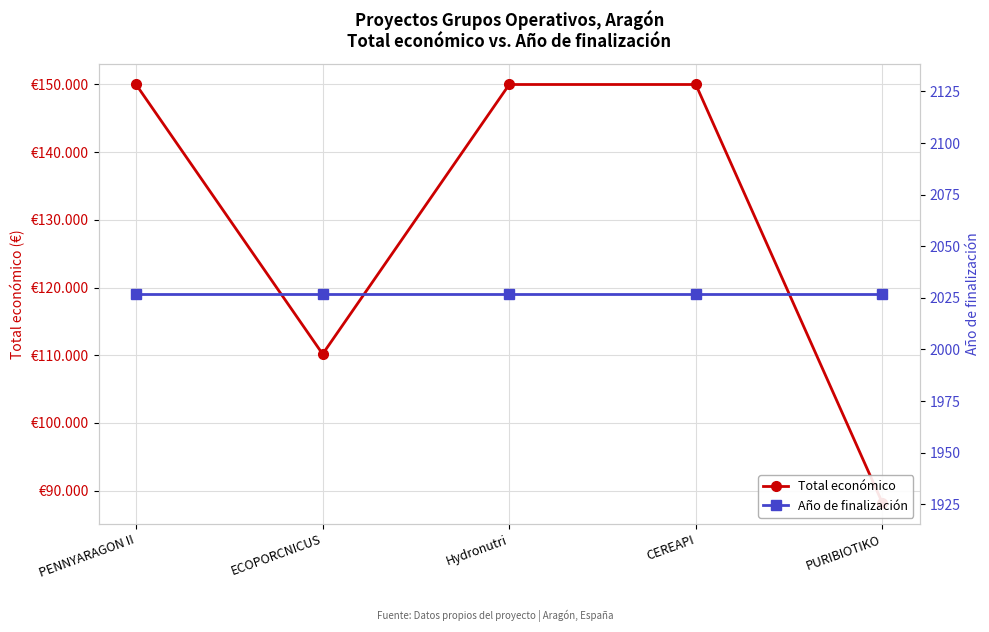

What is the difference between the highest and lowest values at PENNYARAGON II?

147973